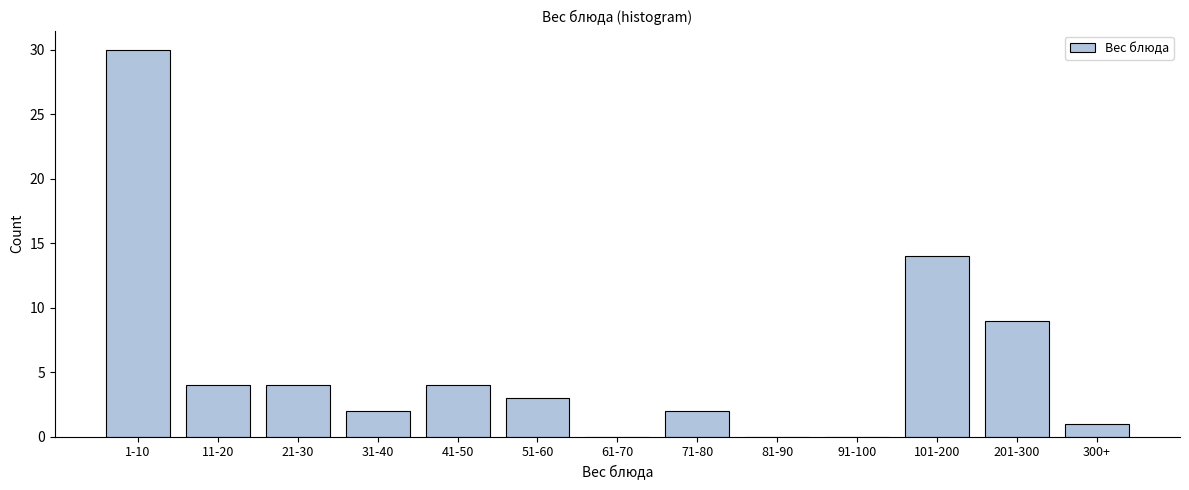

Reading right to left, transcribe all the data shown in this chart.

300+=1	201-300=9	101-200=14	91-100=0	81-90=0	71-80=2	61-70=0	51-60=3	41-50=4	31-40=2	21-30=4	11-20=4	1-10=30